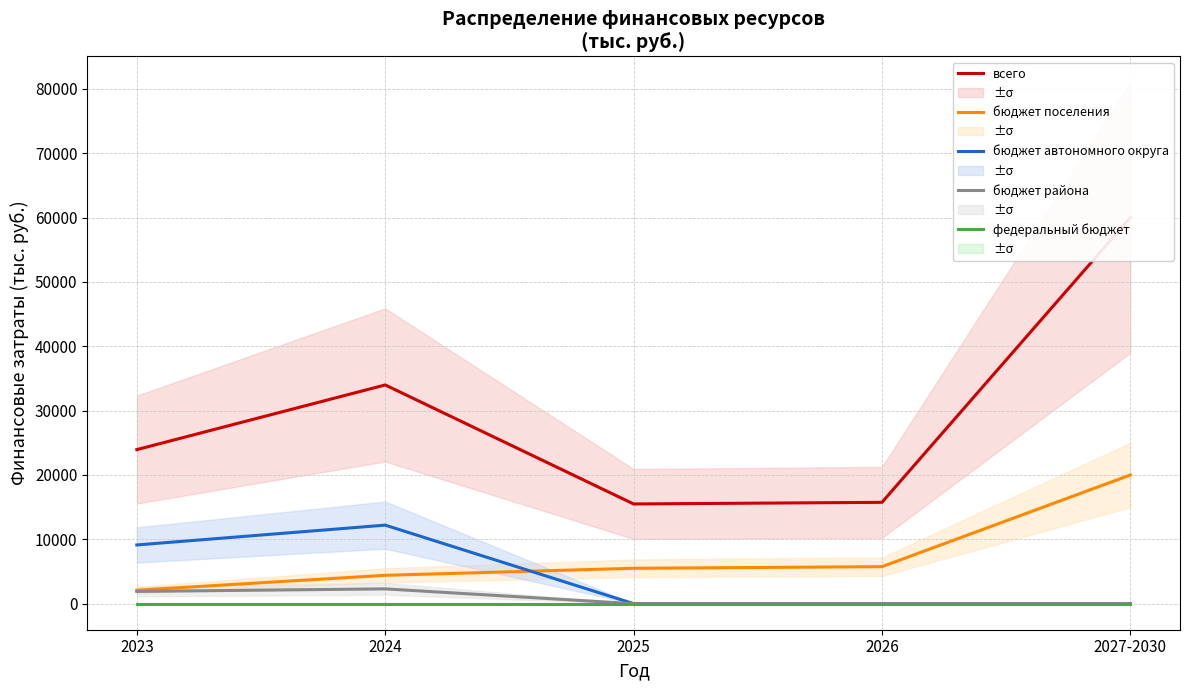

At which category is the sum across all series the highest?

2027-2030